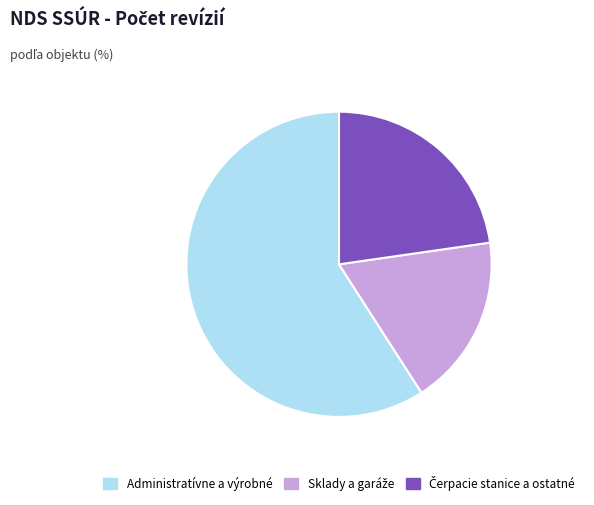

Is there any slice that represents more than half of the pie?

Yes